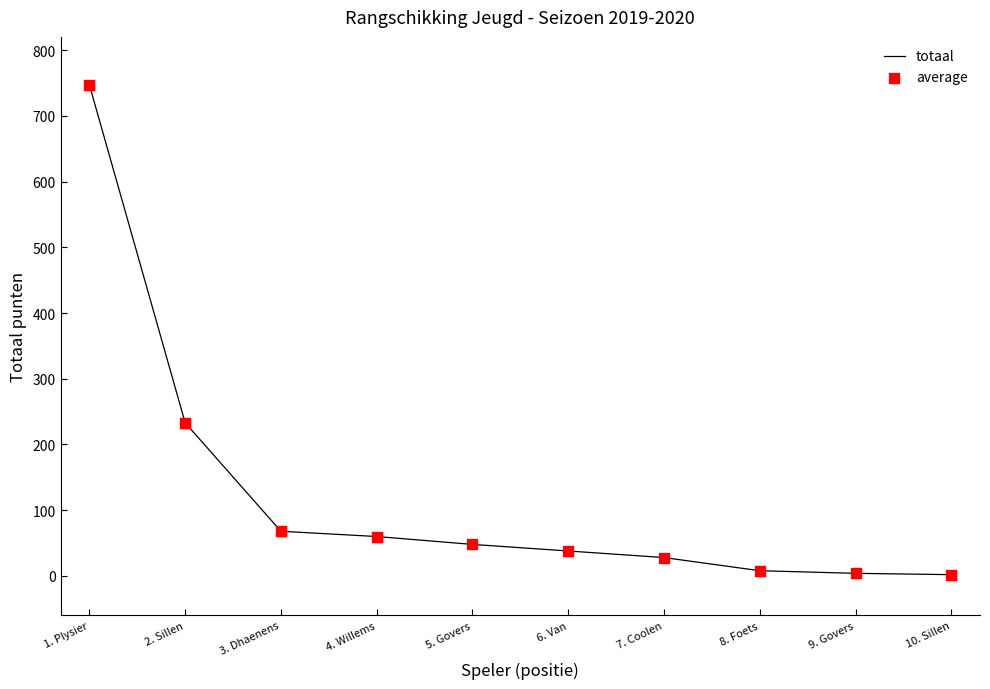

The value at 7. Coolen is 28. True or false?

True